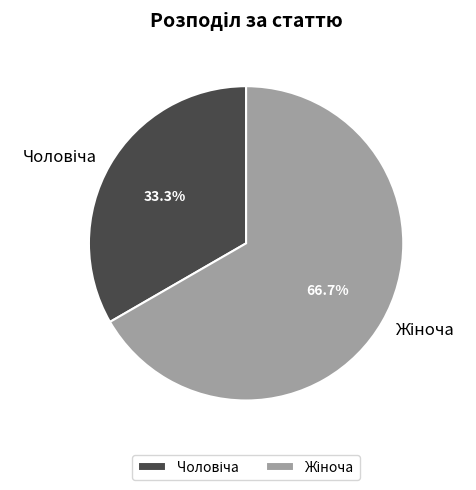

Is there any slice that represents more than half of the pie?

Yes